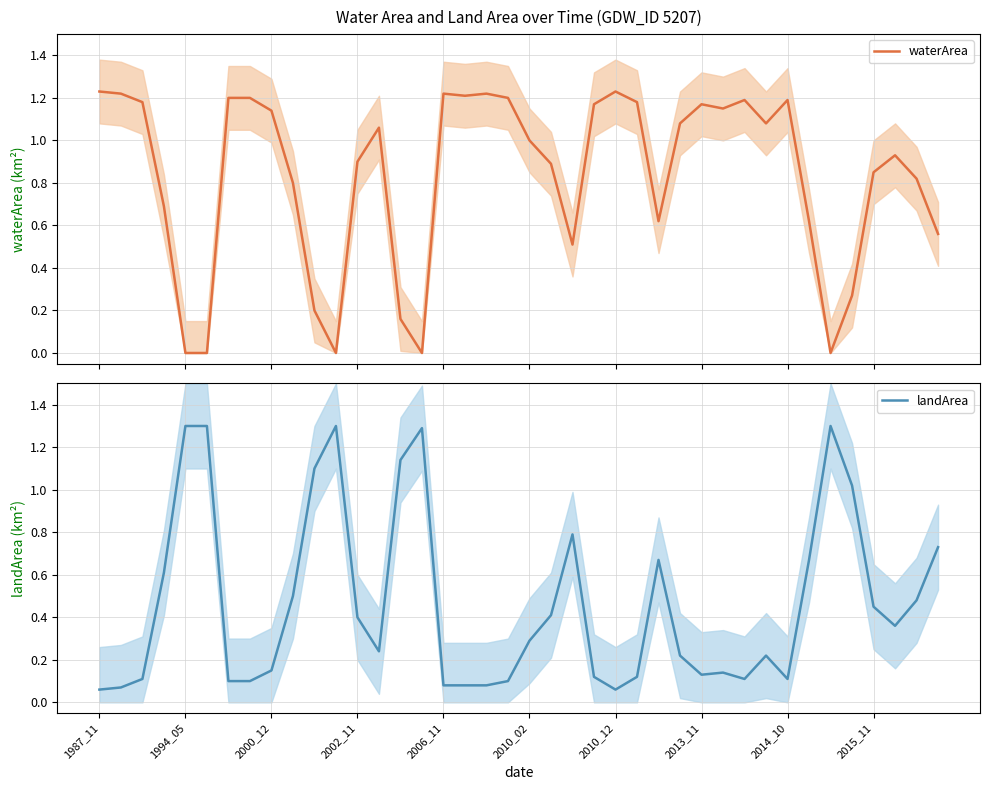

Is it true that landArea equals 0.1 at 2014_10?

True